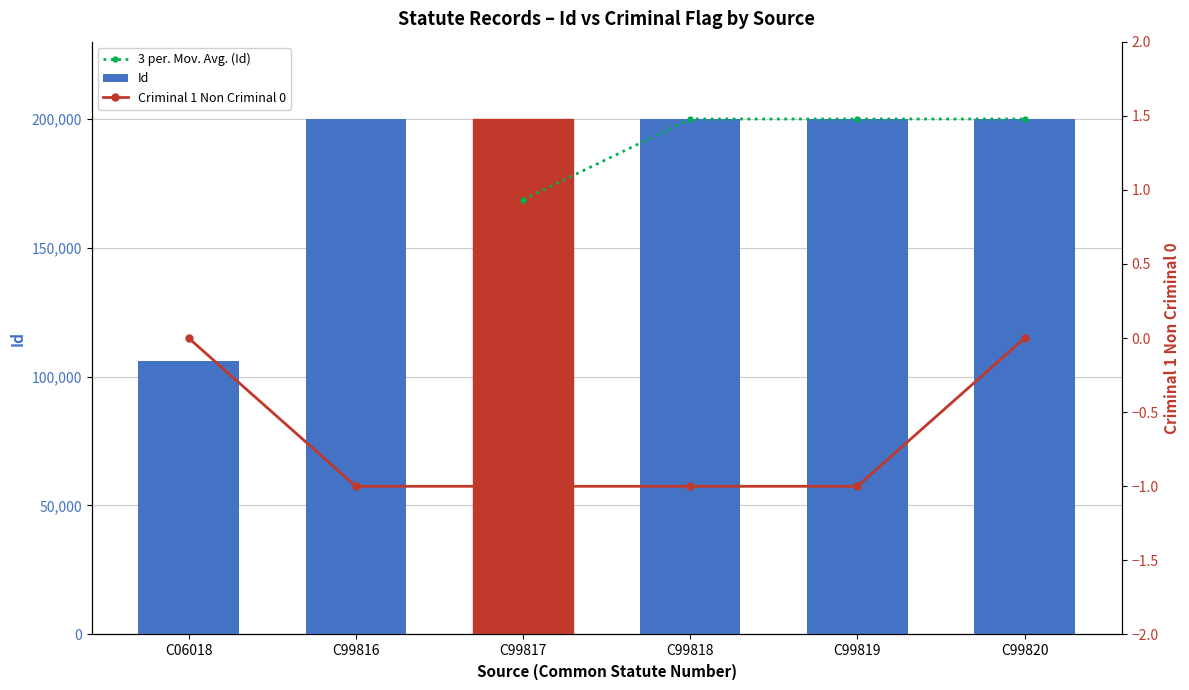

Which category has the lowest value in the Id series?

C06018